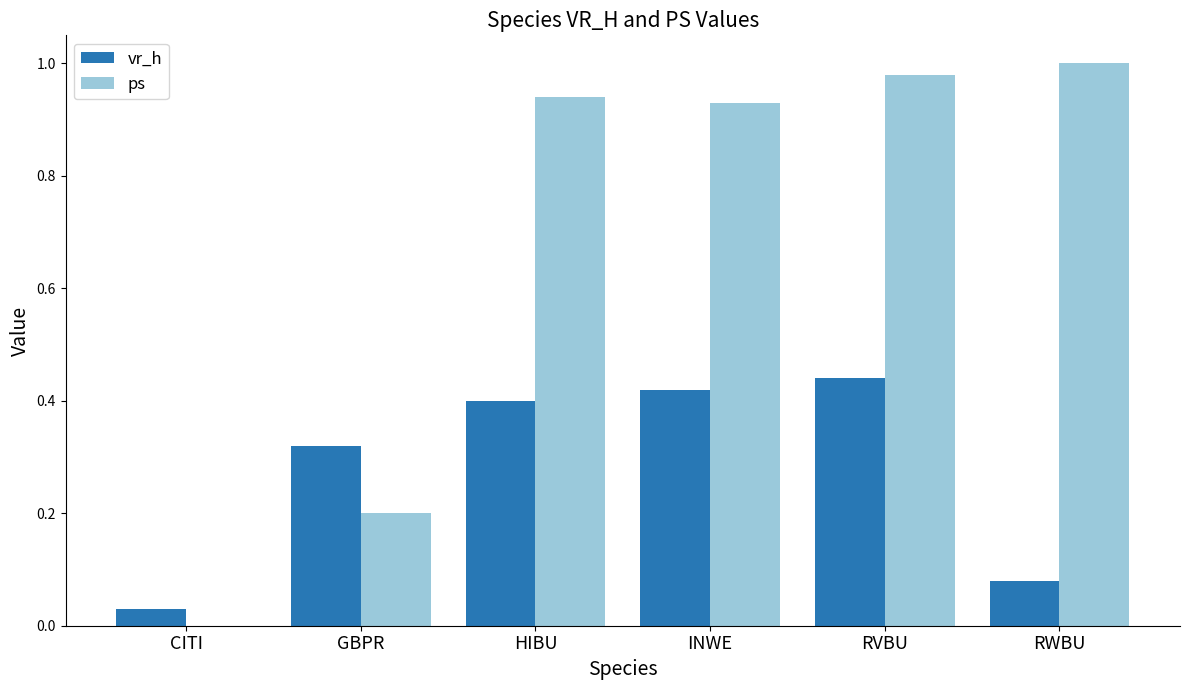

What is the sum of all vr_h values?

1.7